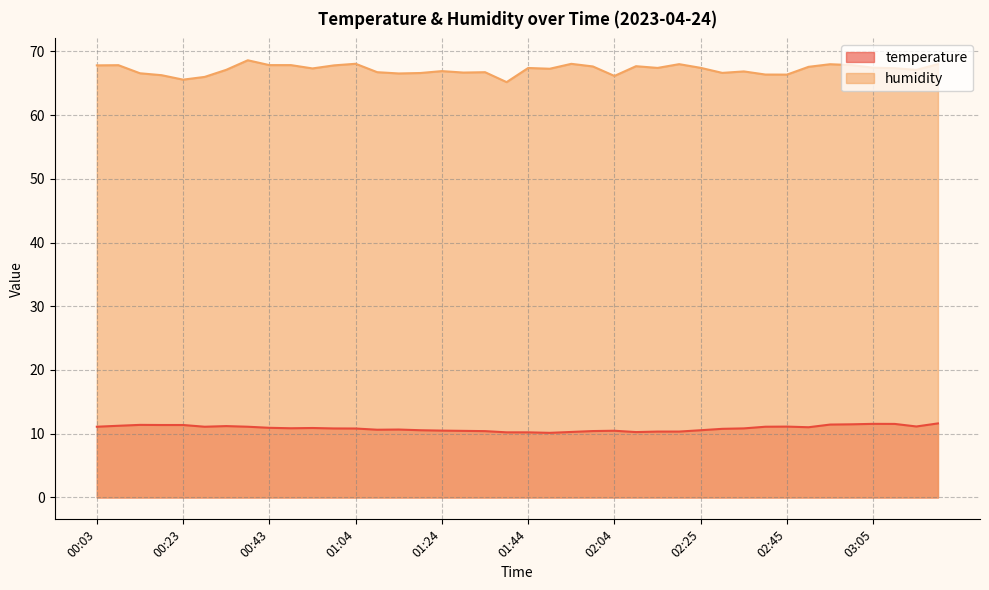

Which series has the largest range (max minus min)?

humidity